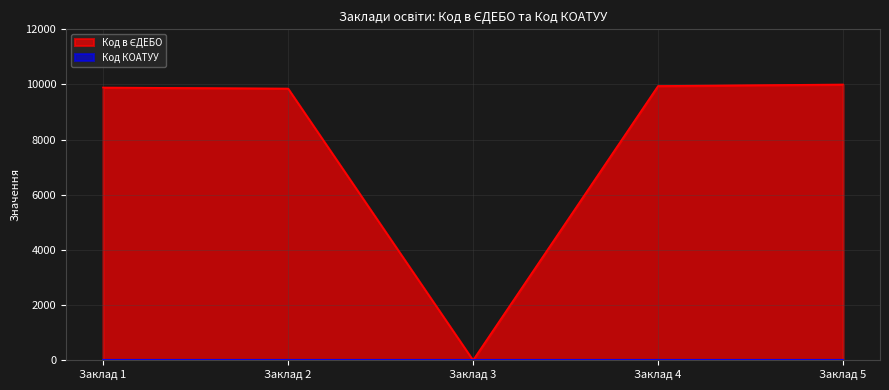

What is the difference between the highest and lowest values at Заклад 4?

9945.0